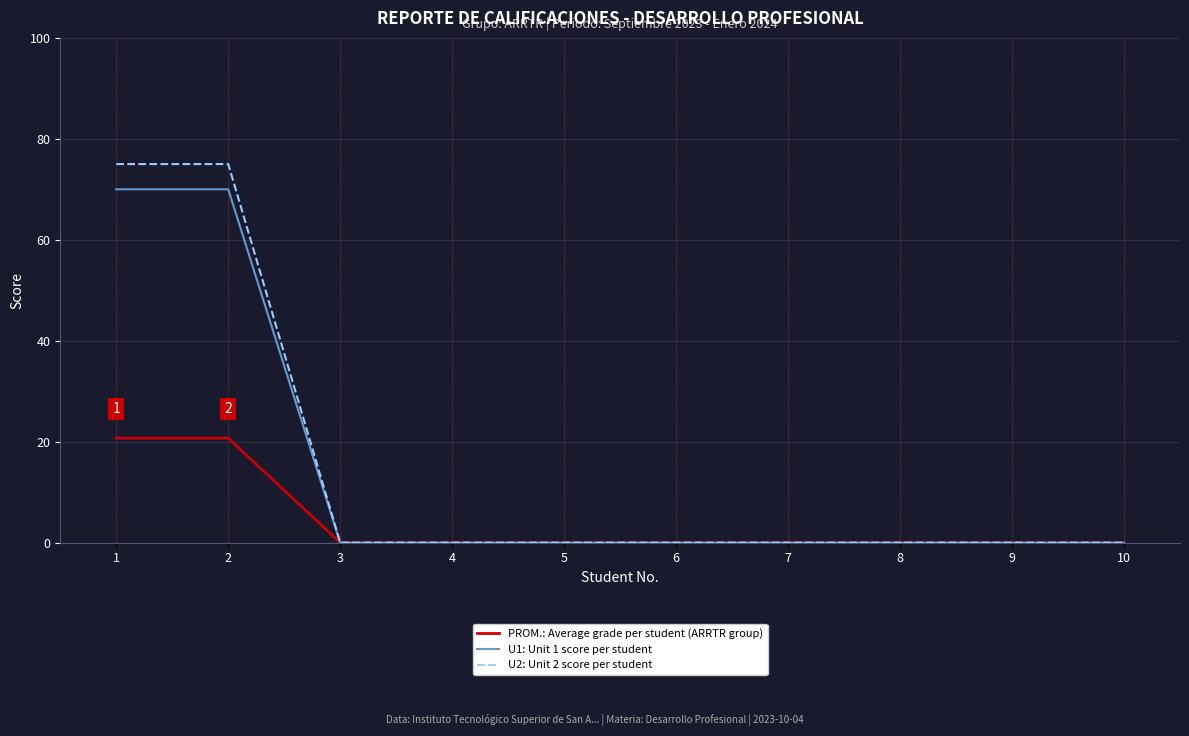

What is the spread (max minus min) of values at 1?

54.3